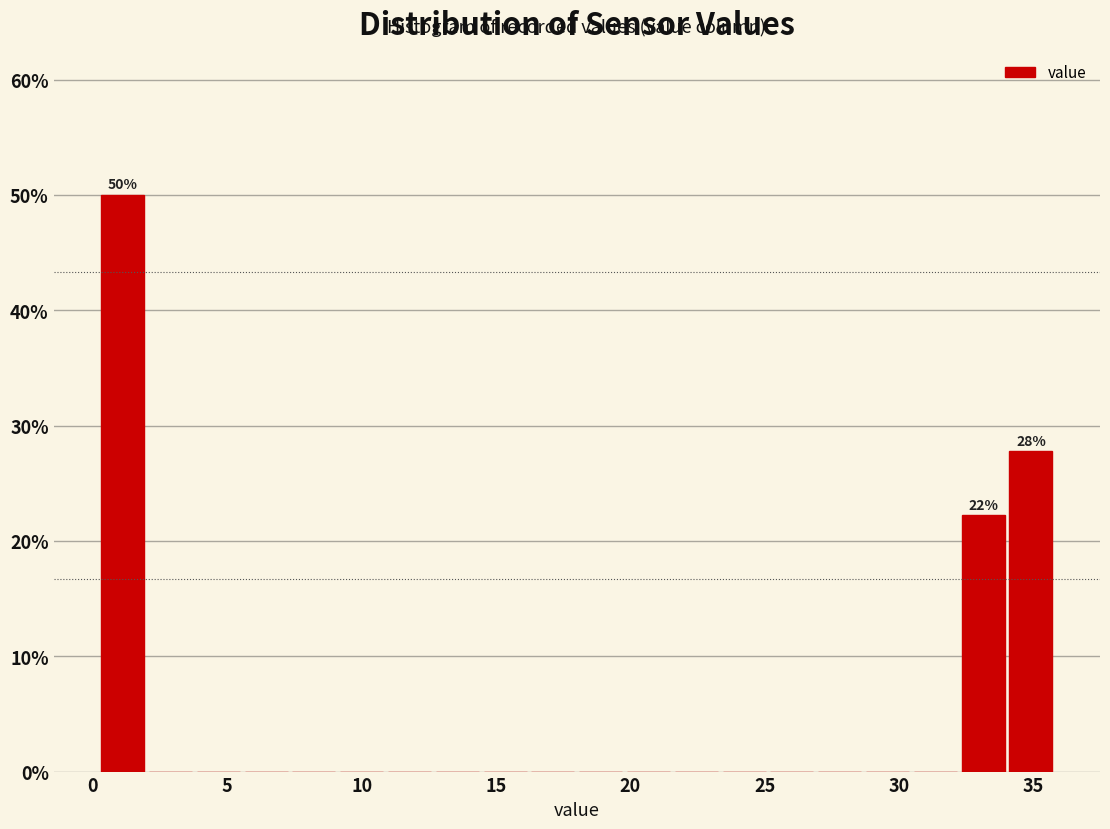

Around what value on the x-axis is the tallest bar? Give the approximate position of its centre, as read against the axis.

1.0